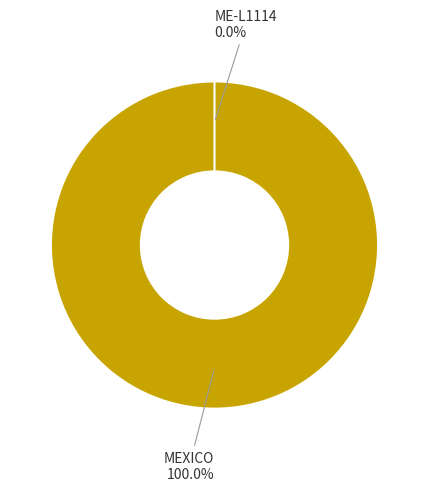

Which category has the biggest portion of the pie?

MEXICO